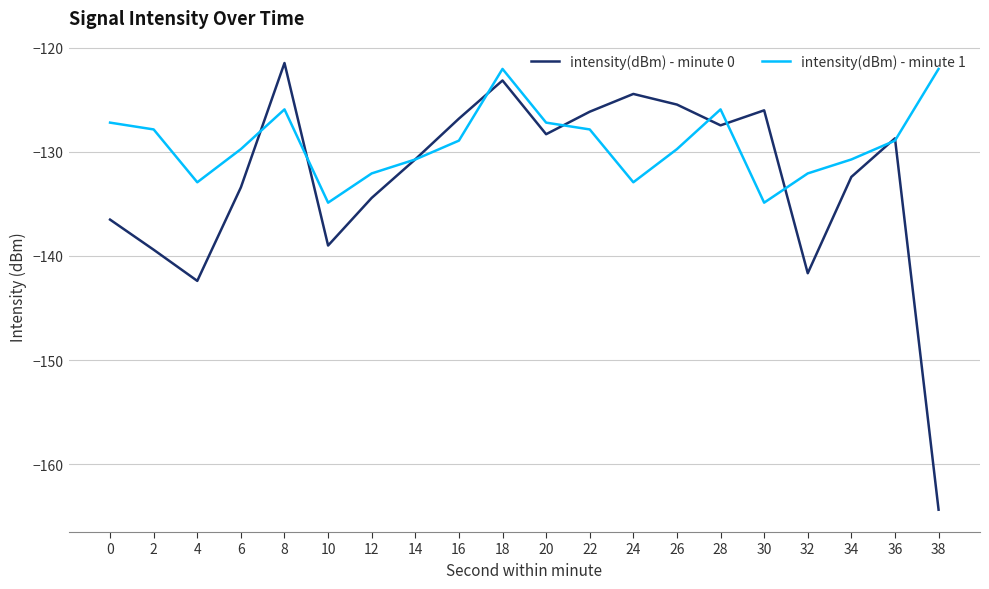

Is it true that intensity(dBm) - minute 0 equals -192.3 at 14?

False